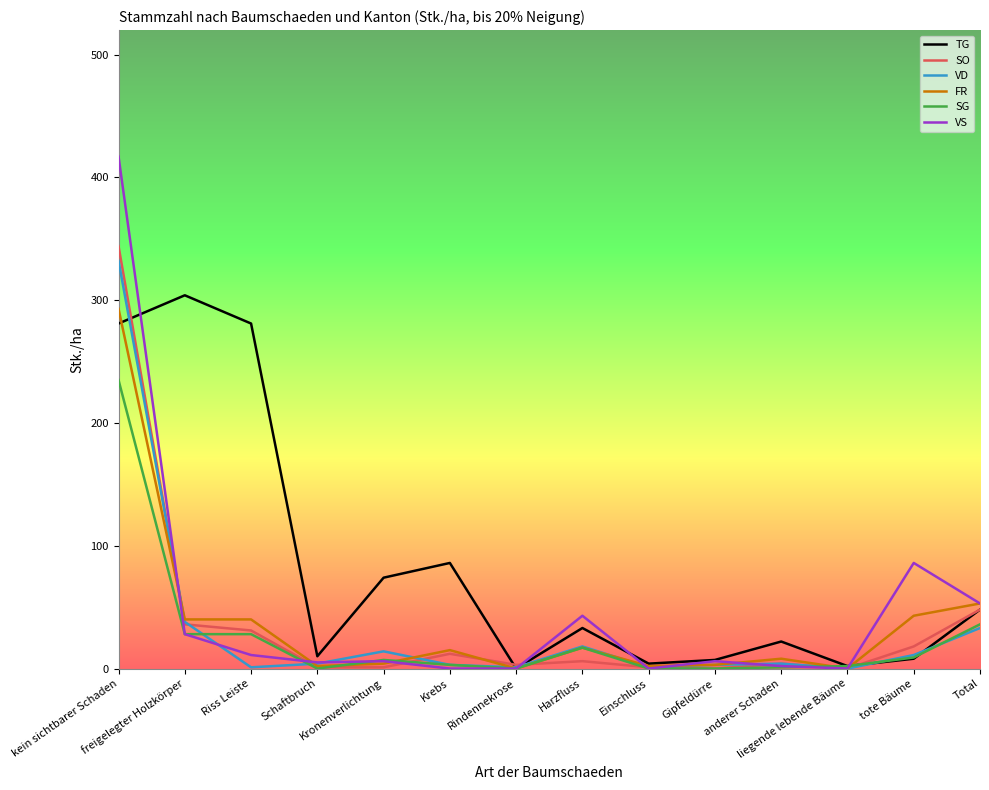

What position from the left is liegende lebende Bäume?

12